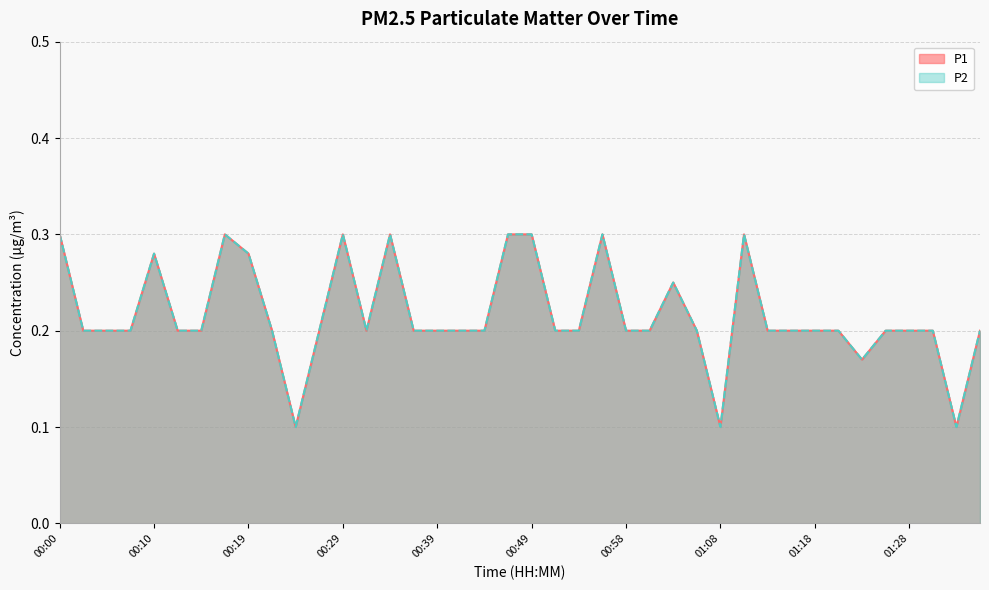

True or false: P1 has more than 2 points higher than both neighbors.

True